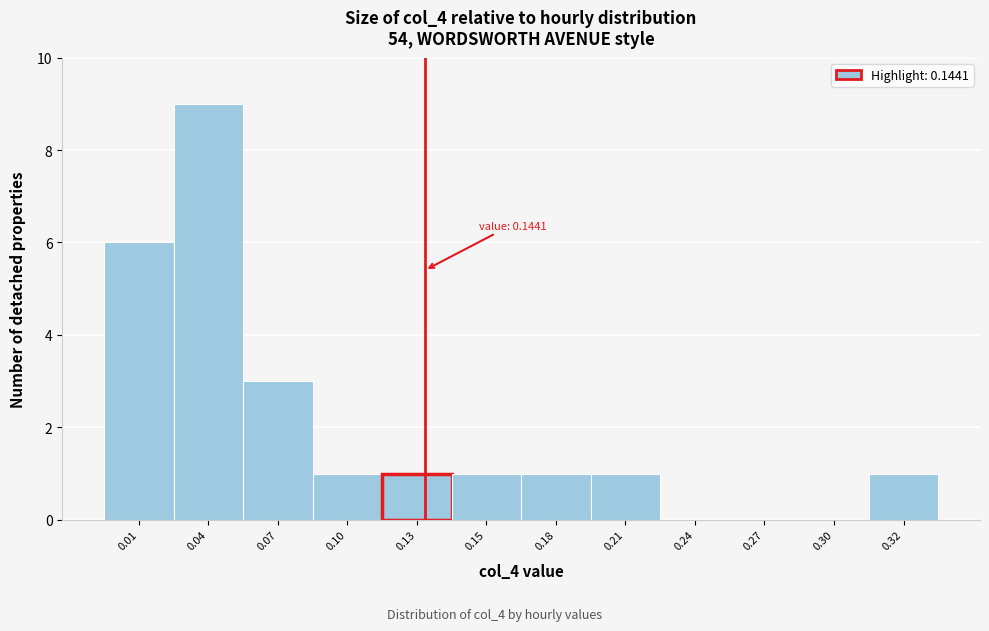

Reading right to left, what are all the values shown in this chart?

0.32=1	0.30=0	0.27=0	0.24=0	0.21=1	0.18=1	0.15=1	0.13=1	0.10=1	0.07=3	0.04=9	0.01=6